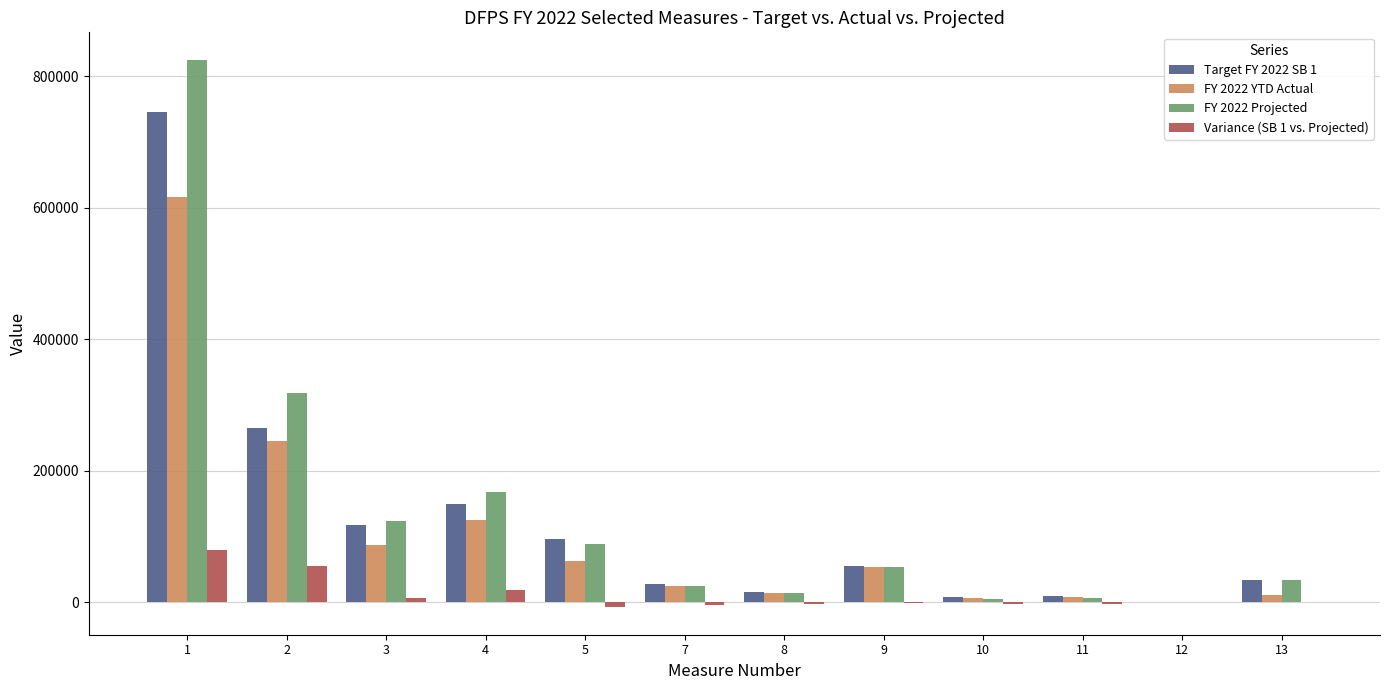

What is the sum of the FY 2022 Projected values at 8 and 3?

138405.7